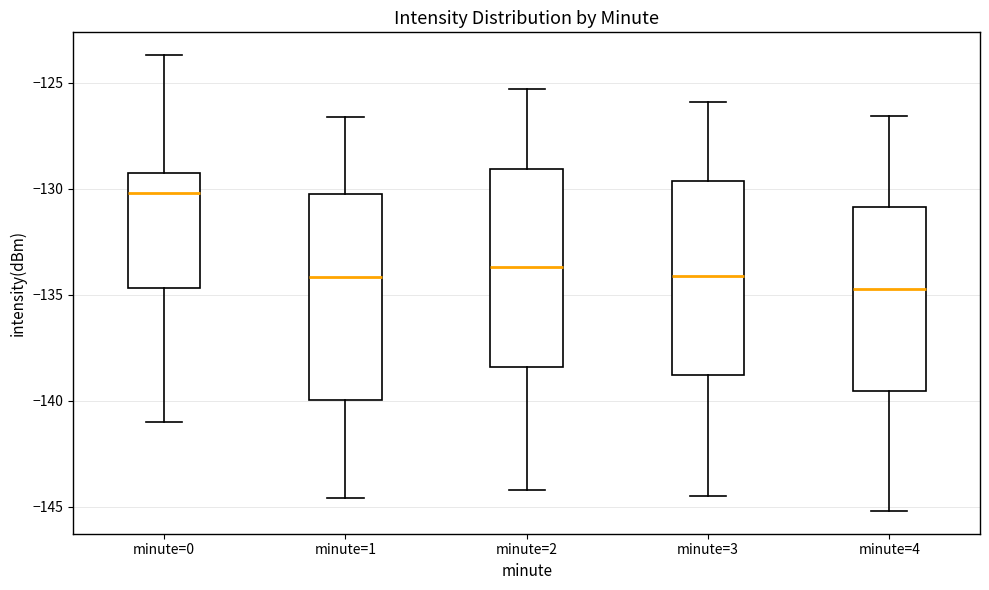

Which box's median line is the lowest?

minute=4